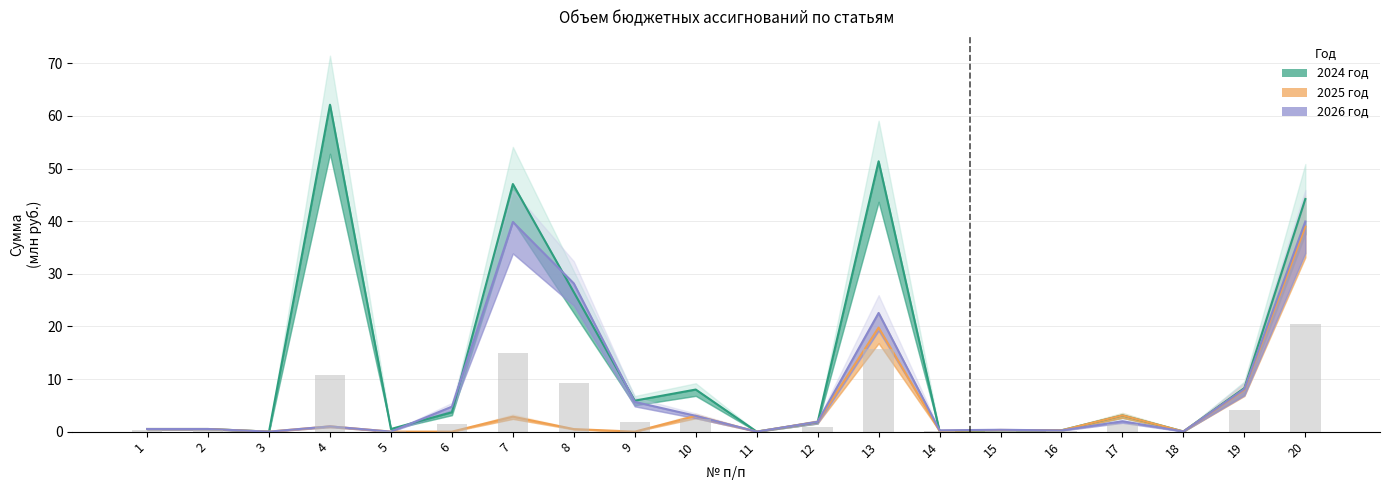

How many values in the 2024 год series are below 3?

10